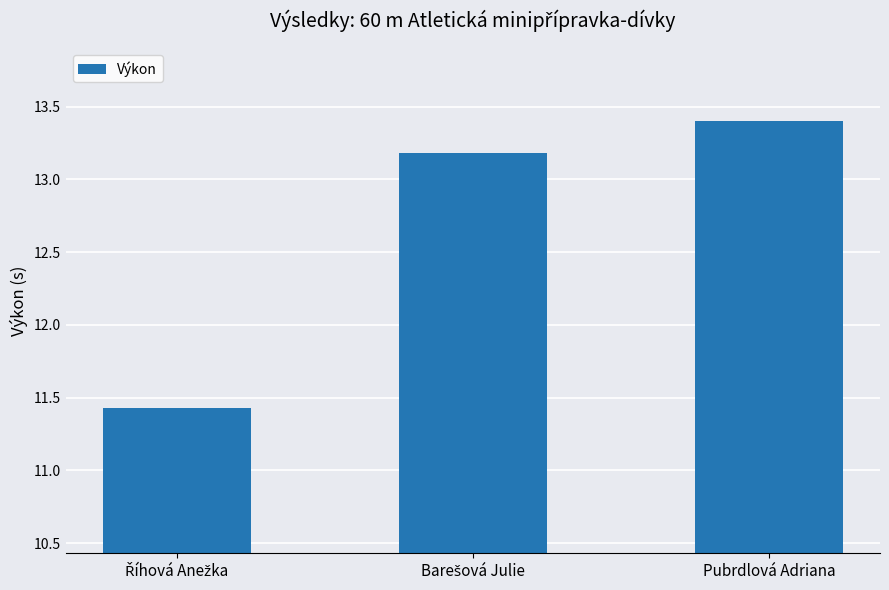

What is the difference between the maximum and minimum values?

2.0